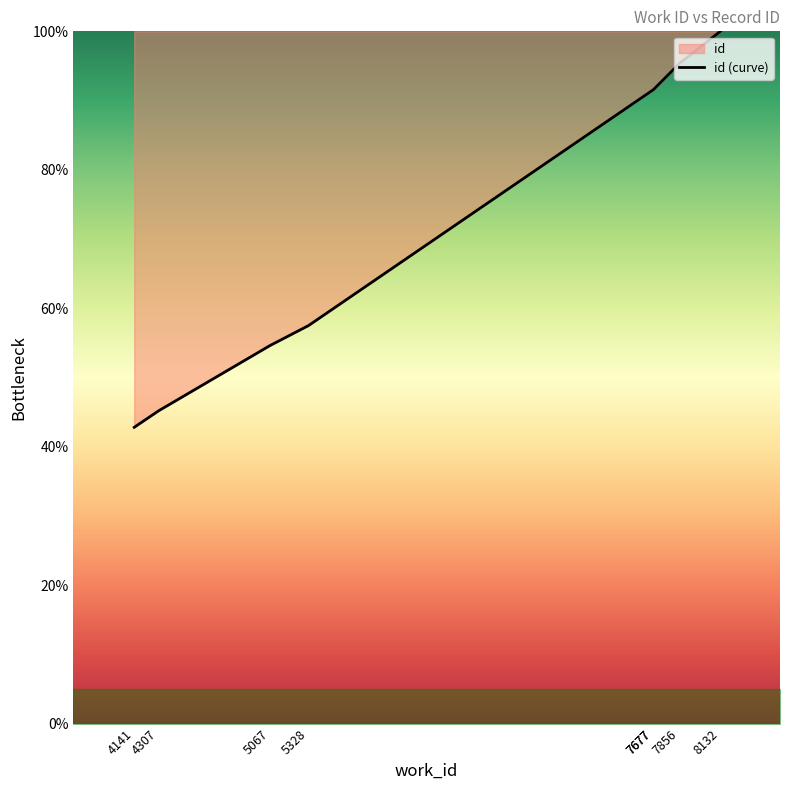

What is the ratio of the value at 4141 to the value at 5067?

0.8